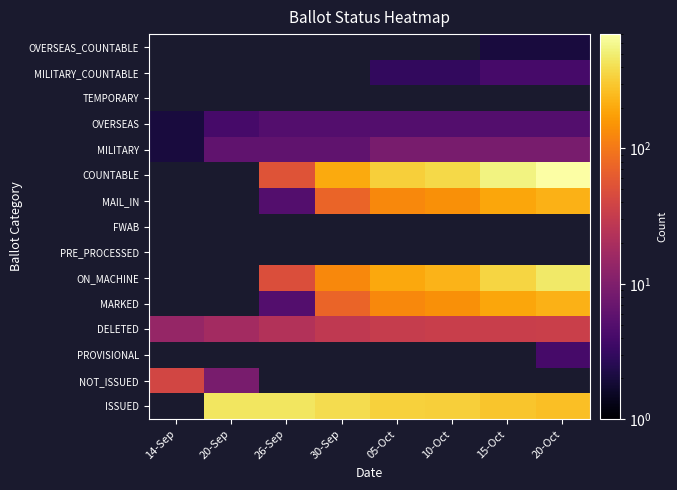

How many distinct data groups are displayed?

15